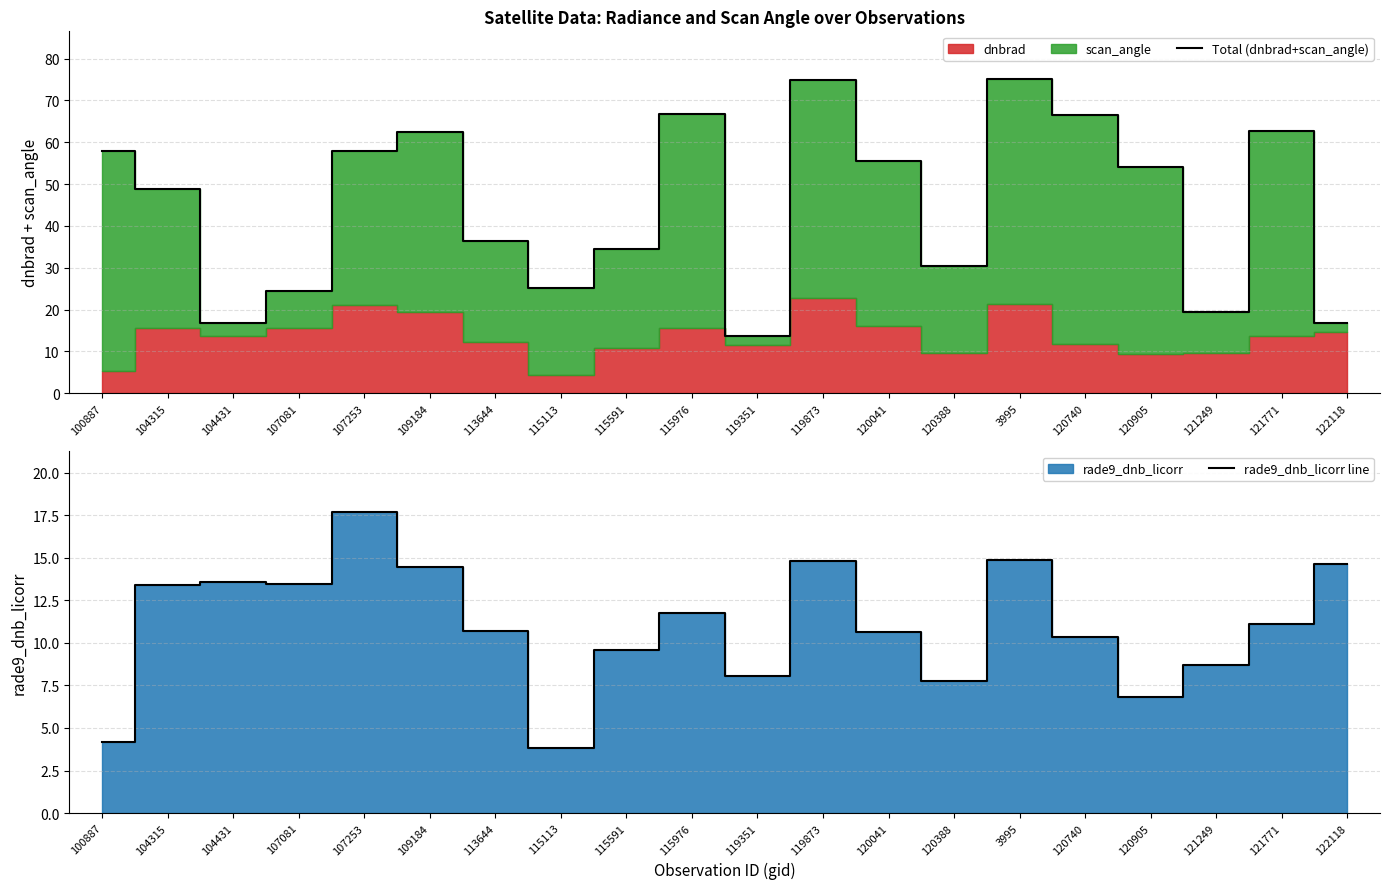

What is the approximate value of Total (dnbrad+scan_angle) at 122118?

16.8